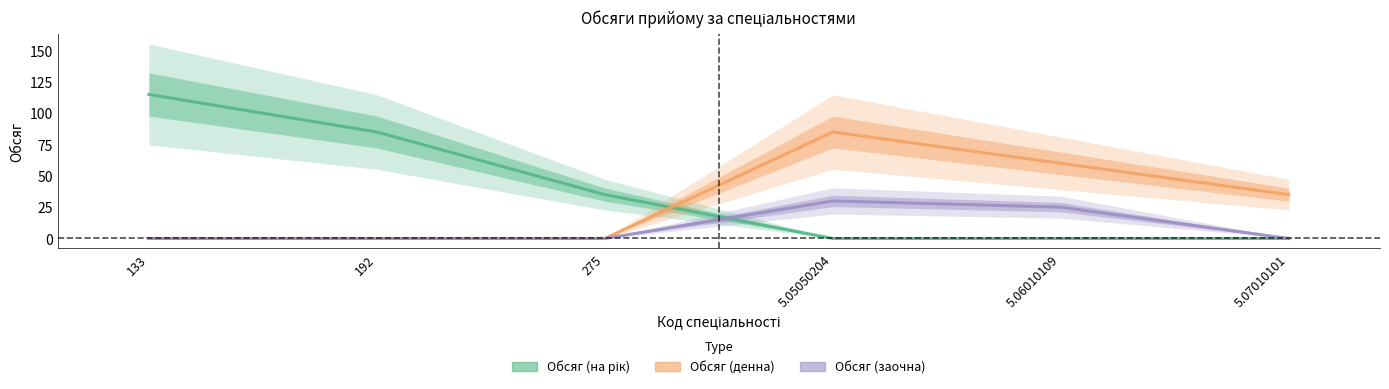

What are all the series names shown in the legend?

Обсяг (на рік), Обсяг (денна), Обсяг (заочна)